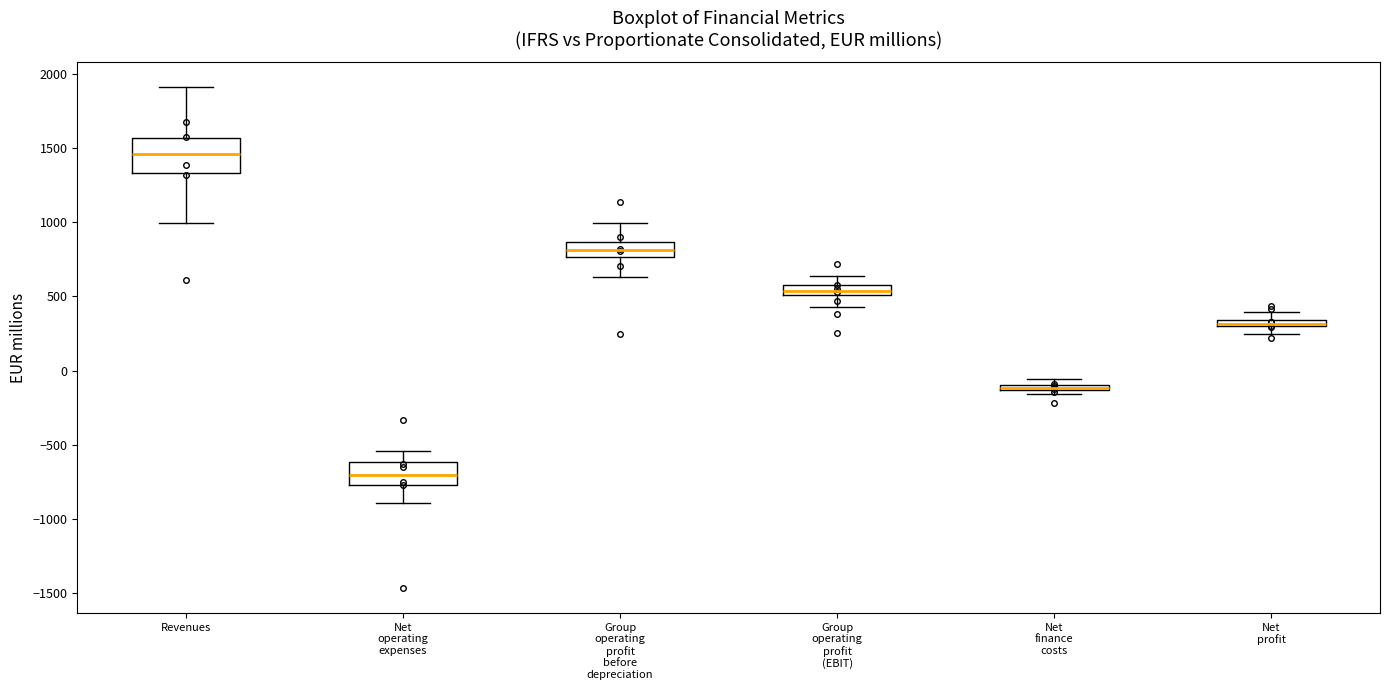

Comparing the boxes themselves (not the whiskers), which one is the tallest?

Revenues